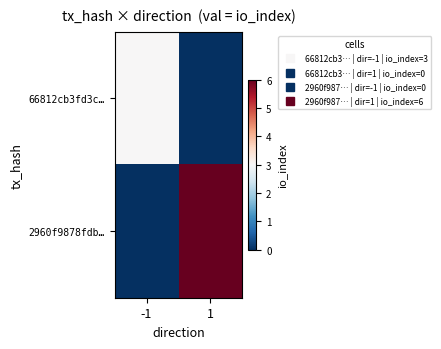

What is the total value across all series at 1?

6